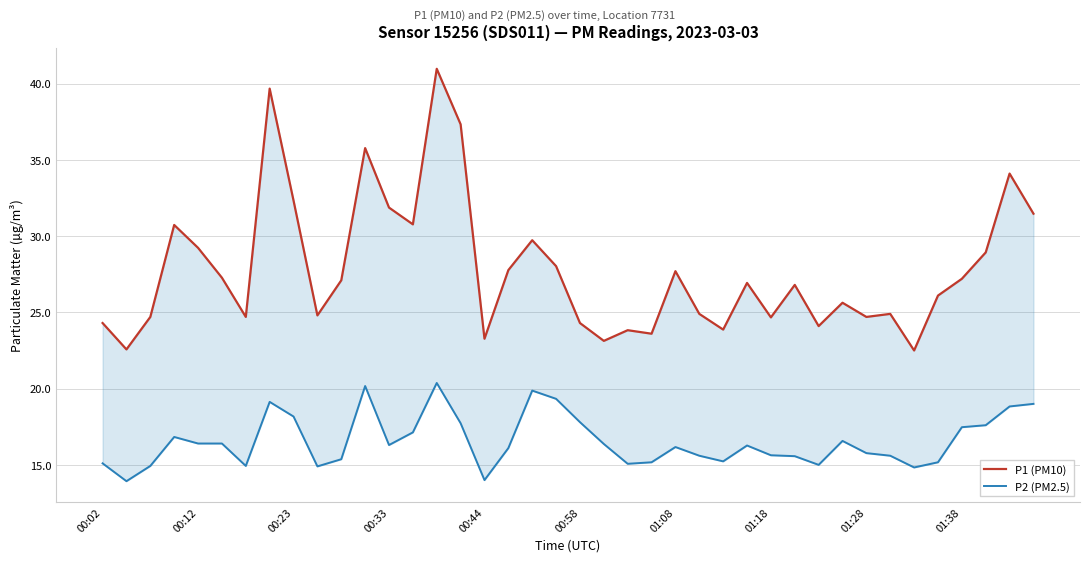

What is the sum of the P1 (PM10) values at 36 and 11?

63.0